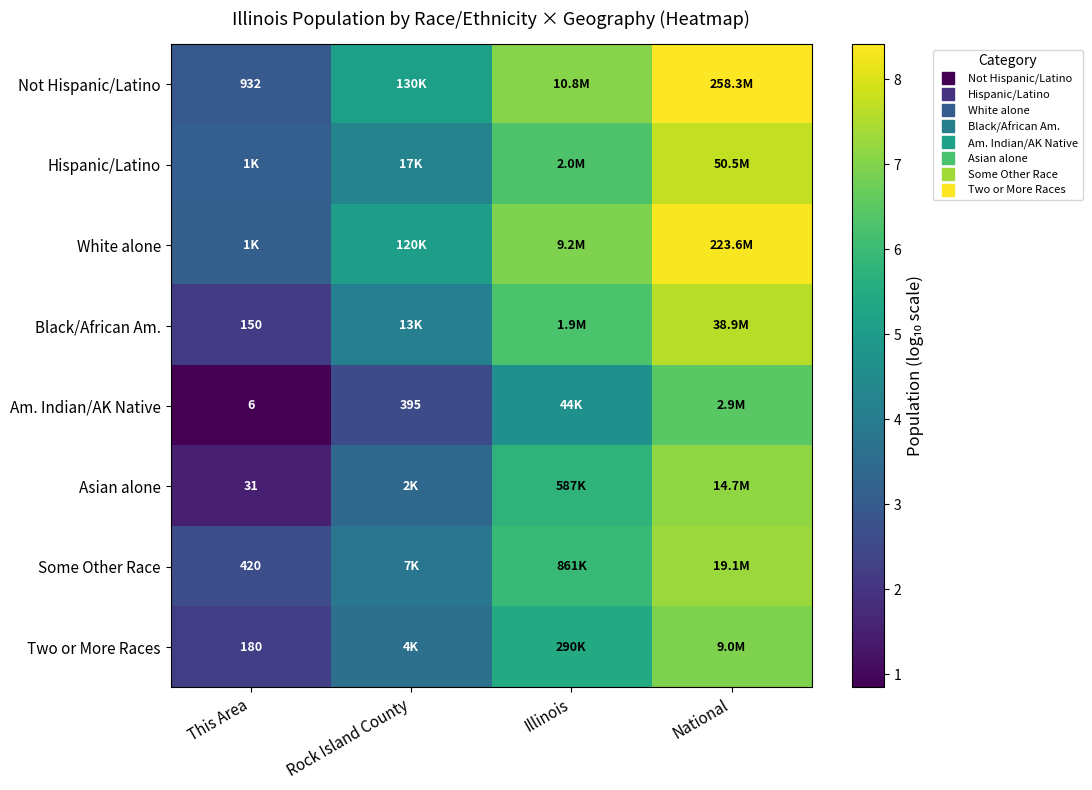

How many data points in White alone are above 6?

2